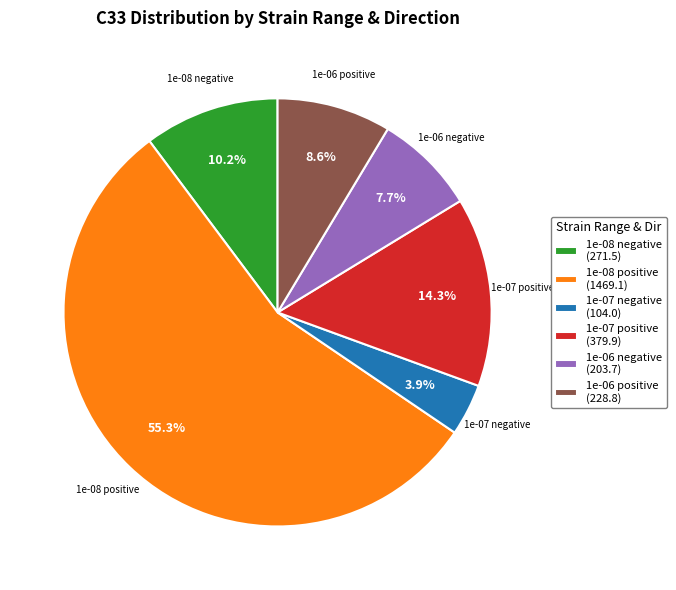

Which slice is the smallest?

1e-07 negative